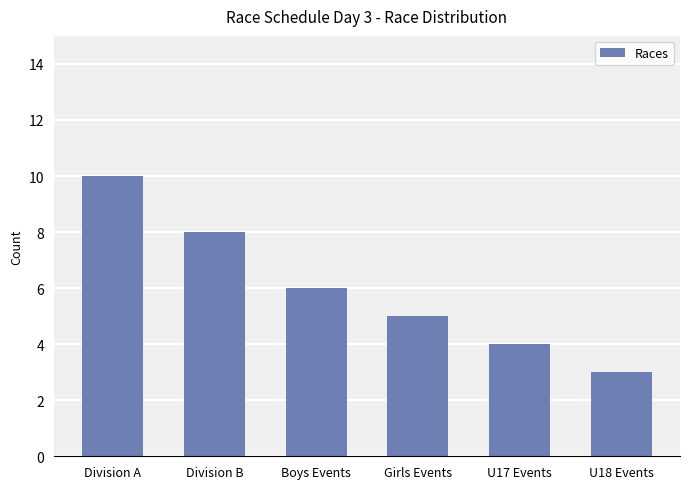

What is the sum of the values at Division A and U18 Events?

13